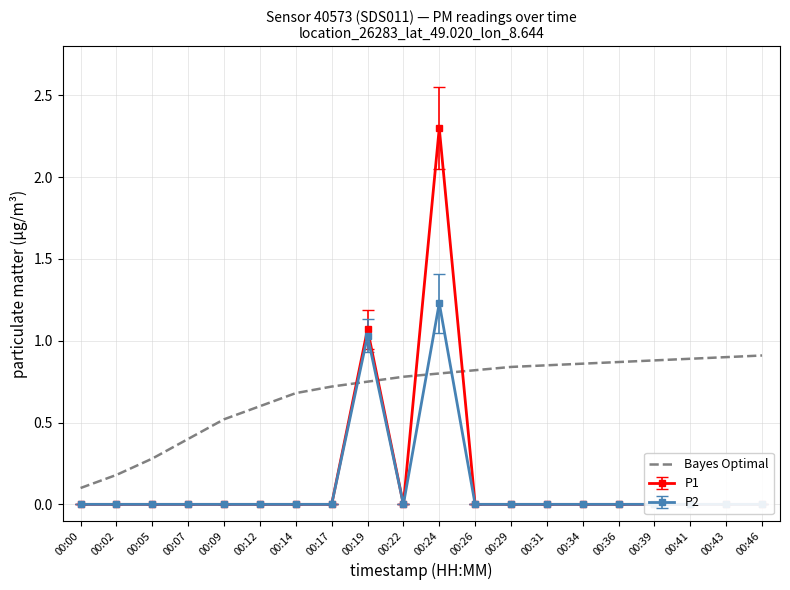

Is it true that the value at 00:41 is 0.9?

True